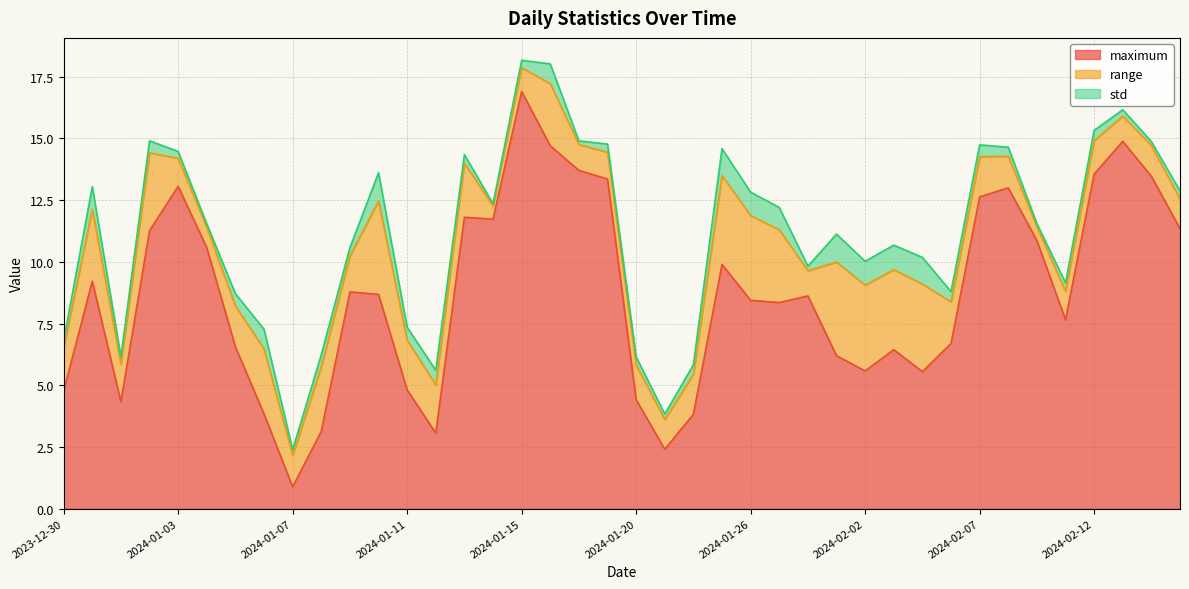

Which series has the widest spread of values?

maximum